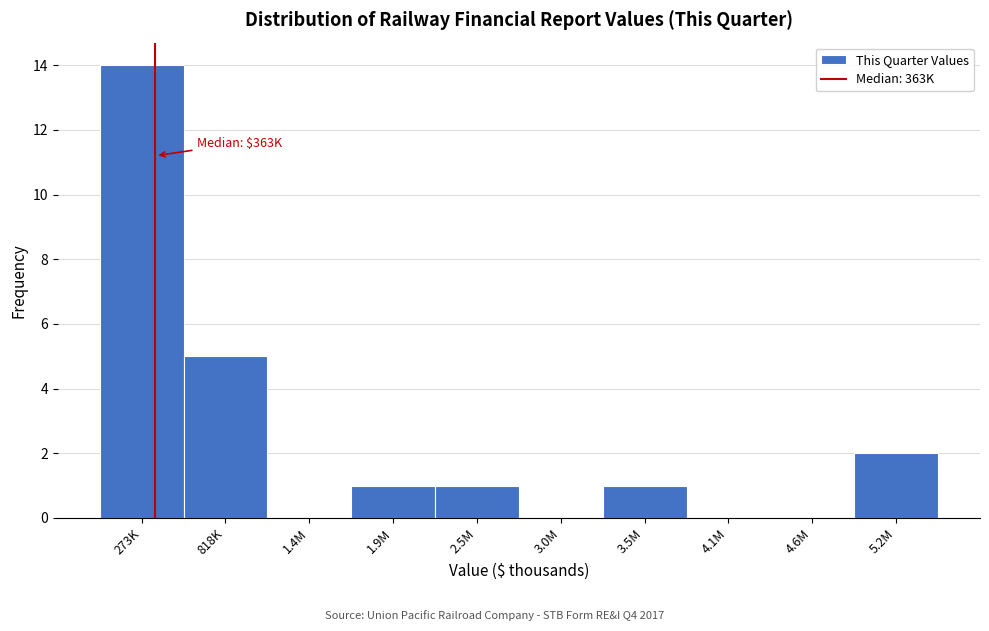

Reading left to right, transcribe all the data shown in this chart.

273K=14	818K=5	1.4M=0	1.9M=1	2.5M=1	3.0M=0	3.5M=1	4.1M=0	4.6M=0	5.2M=2